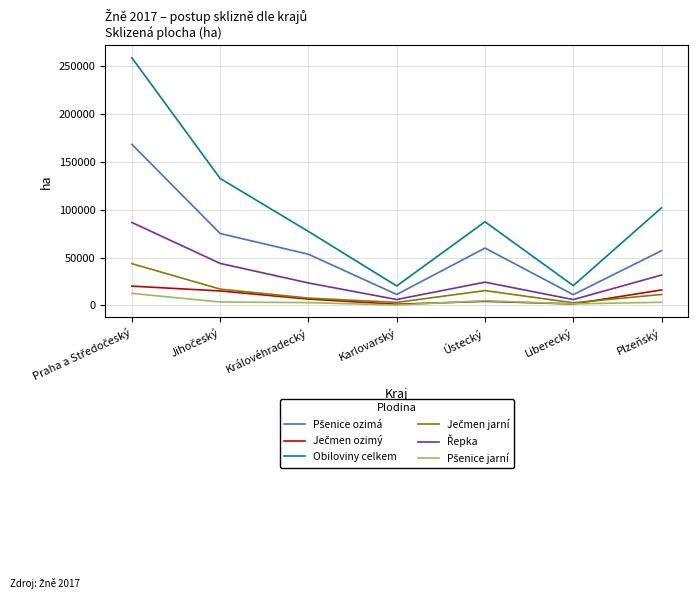

What position from the right is Královéhradecký?

5